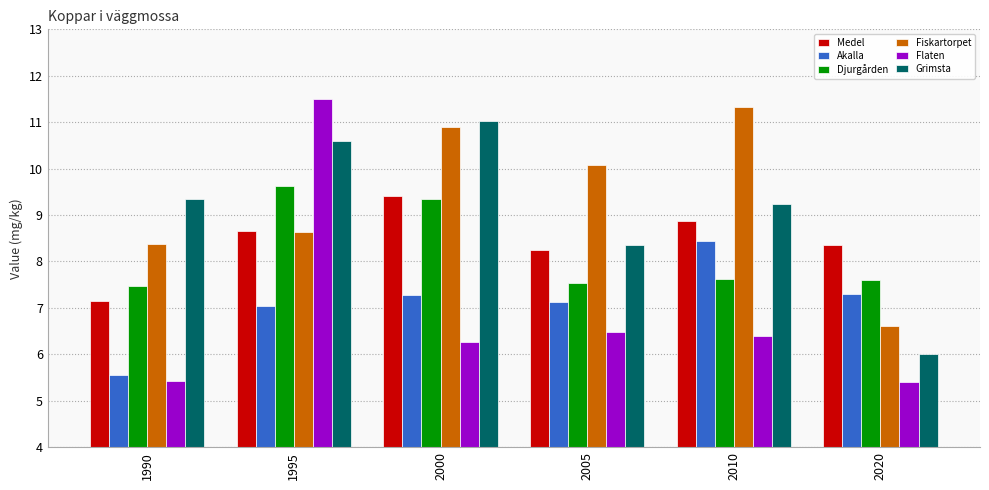

At how many categories does at least one series exceed 9?

5